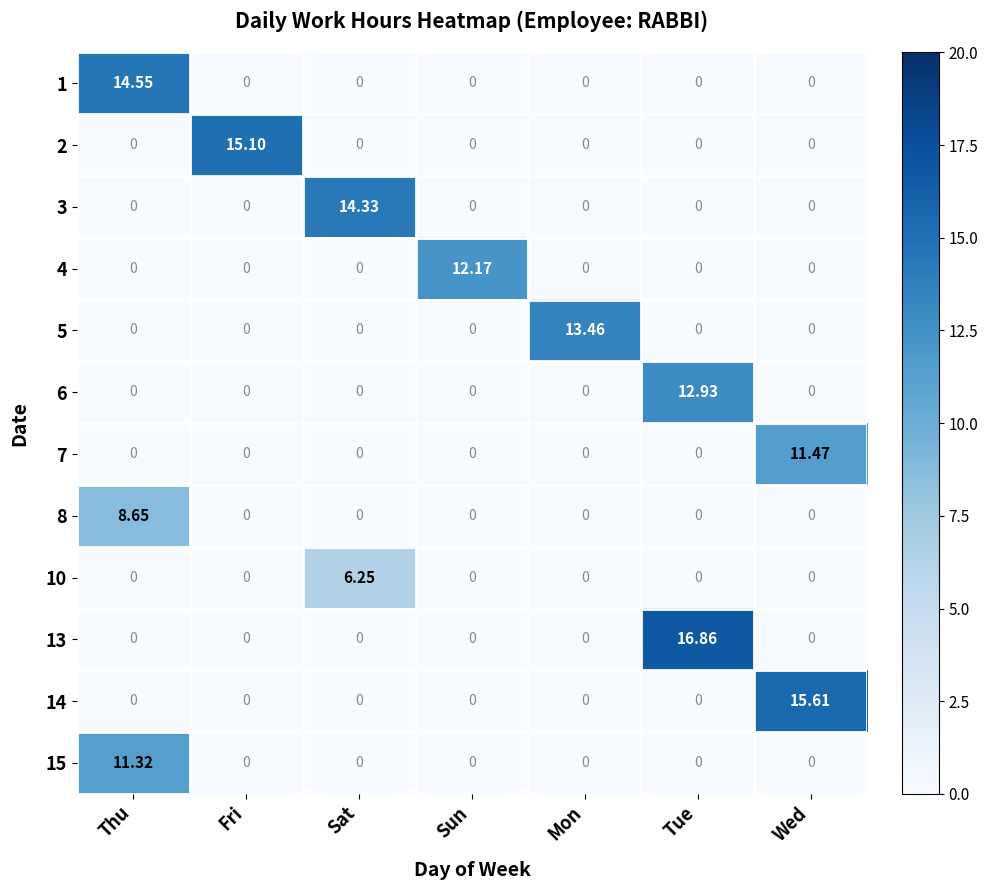

At which label does 3 reach its peak?

Sat